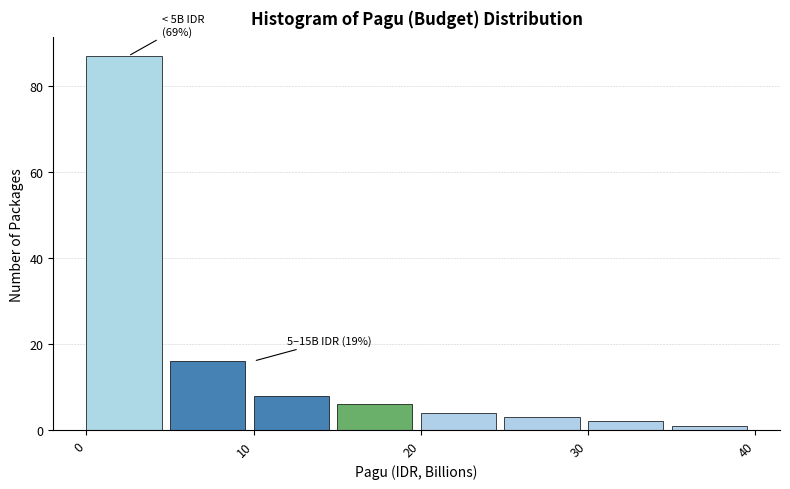

Which range on the x-axis has the tallest bar?

0 to 5